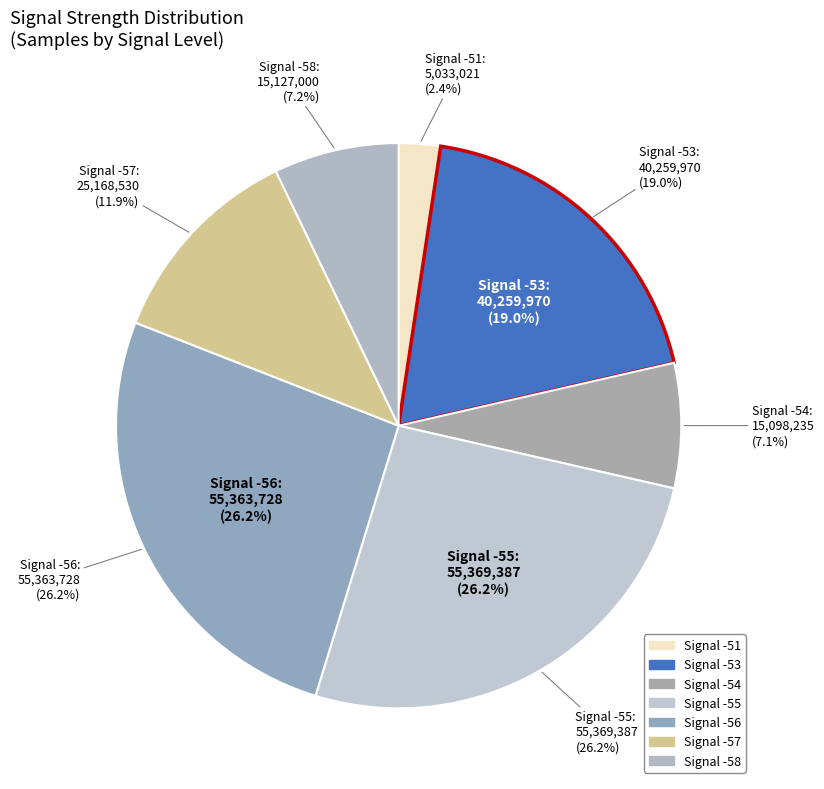

What is the ratio of the value at -55 to the value at -56?

1.0